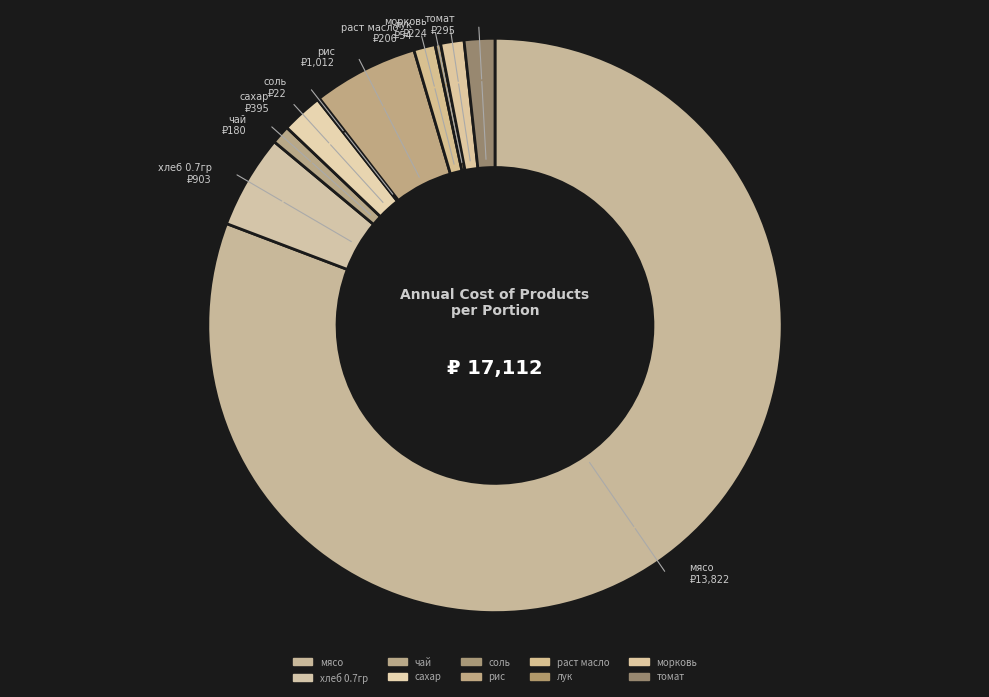

Is it true that томат is 1% of the pie?

False